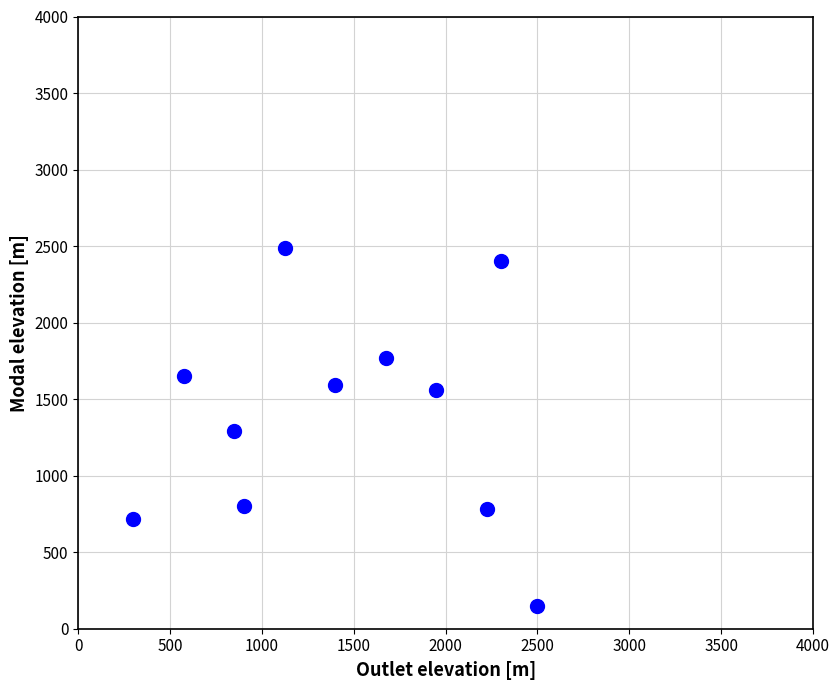

What is the range of Y values (max minus min)?

2340